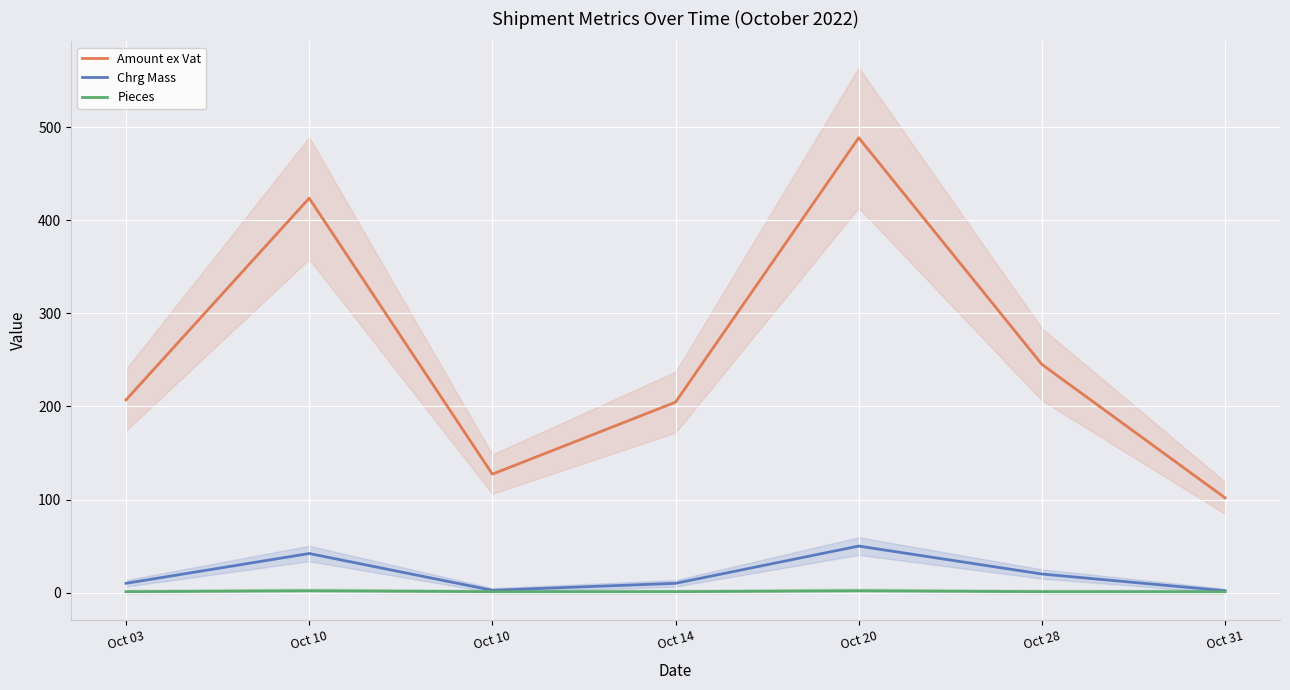

Is it true that Pieces equals 2.0 at Oct 10?

True